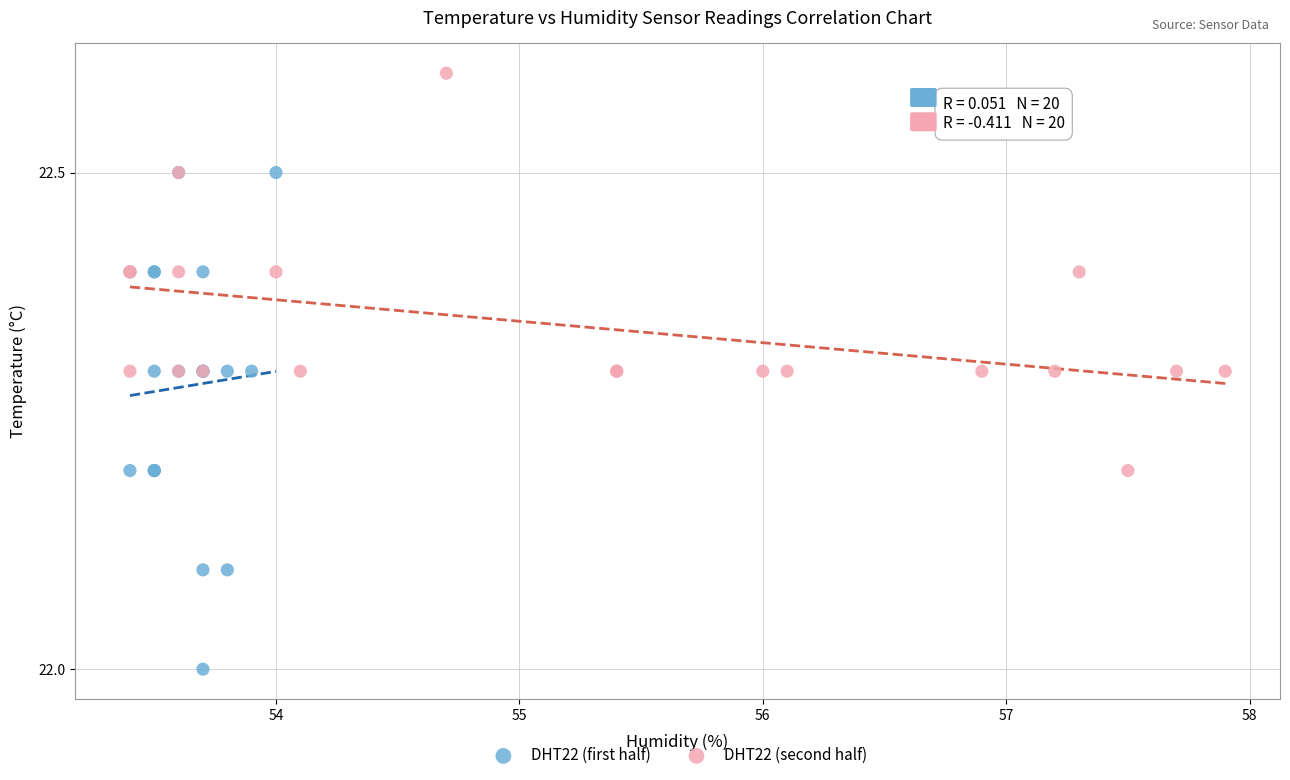

Which series contains the lowest Y value?

DHT22 (first half)